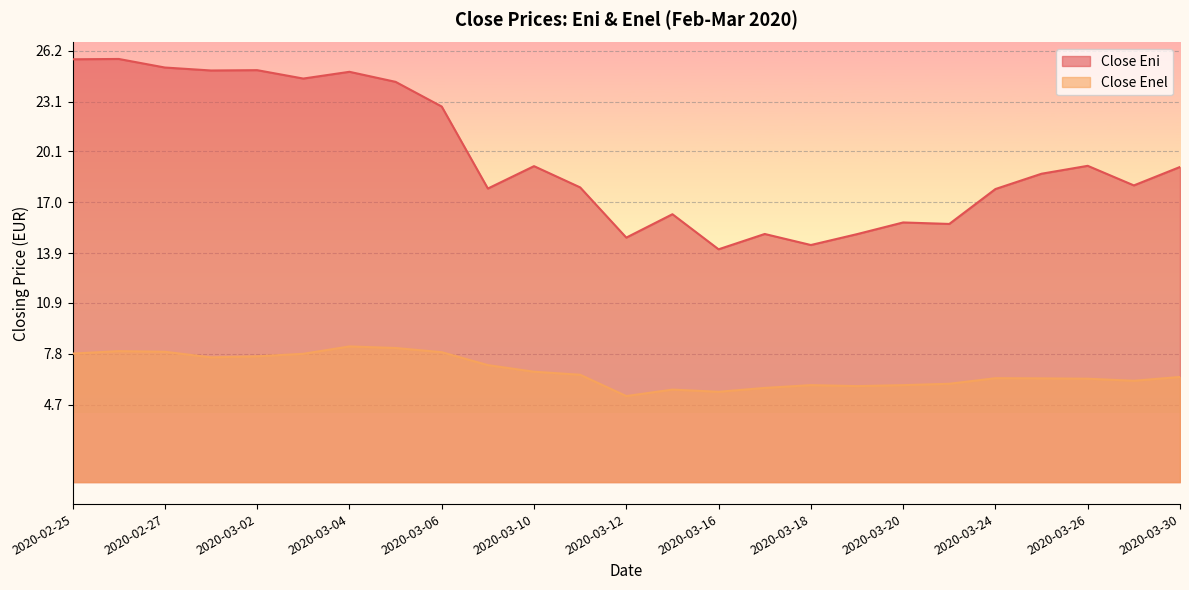

Which category has the lowest value in the Close Eni series?

2020-03-16